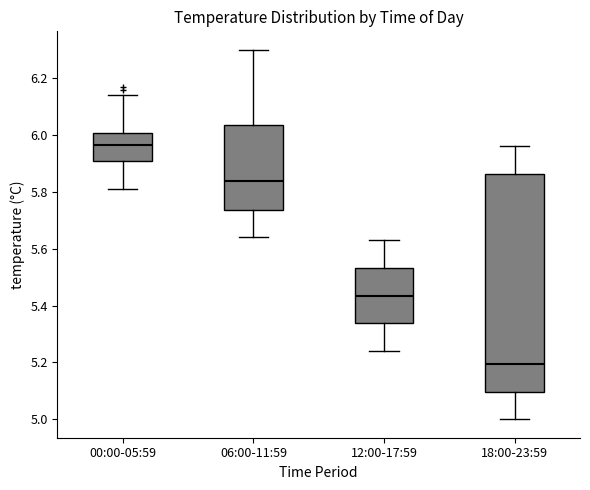

Which box has the highest median line?

00:00-05:59